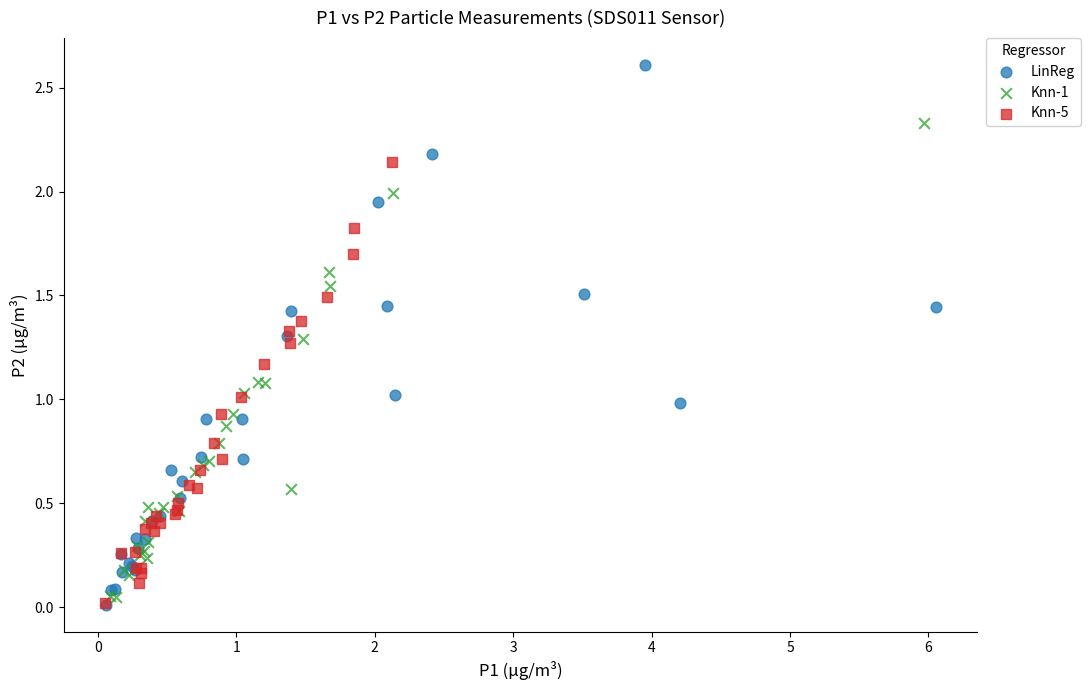

Which series has the widest spread of Y values?

LinReg